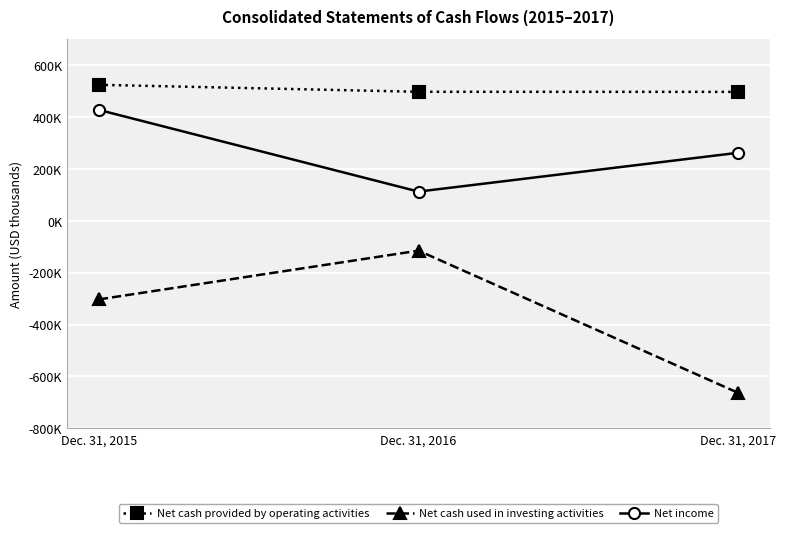

Which series has the largest total across all categories?

Net cash provided by operating activities